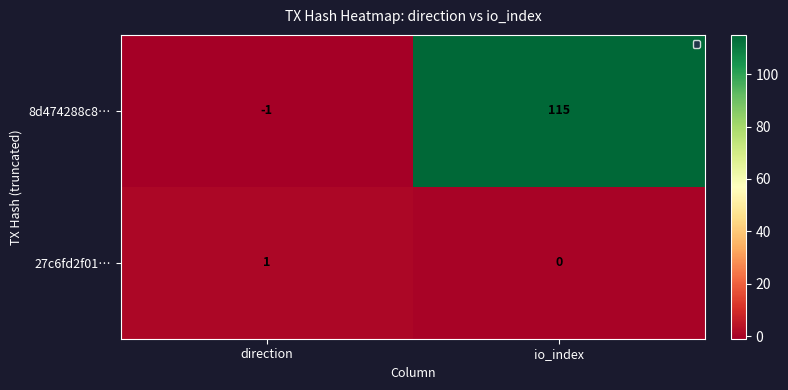

At io_index, list the series in order from largest to smallest.

8d474288c8…, 27c6fd2f01…